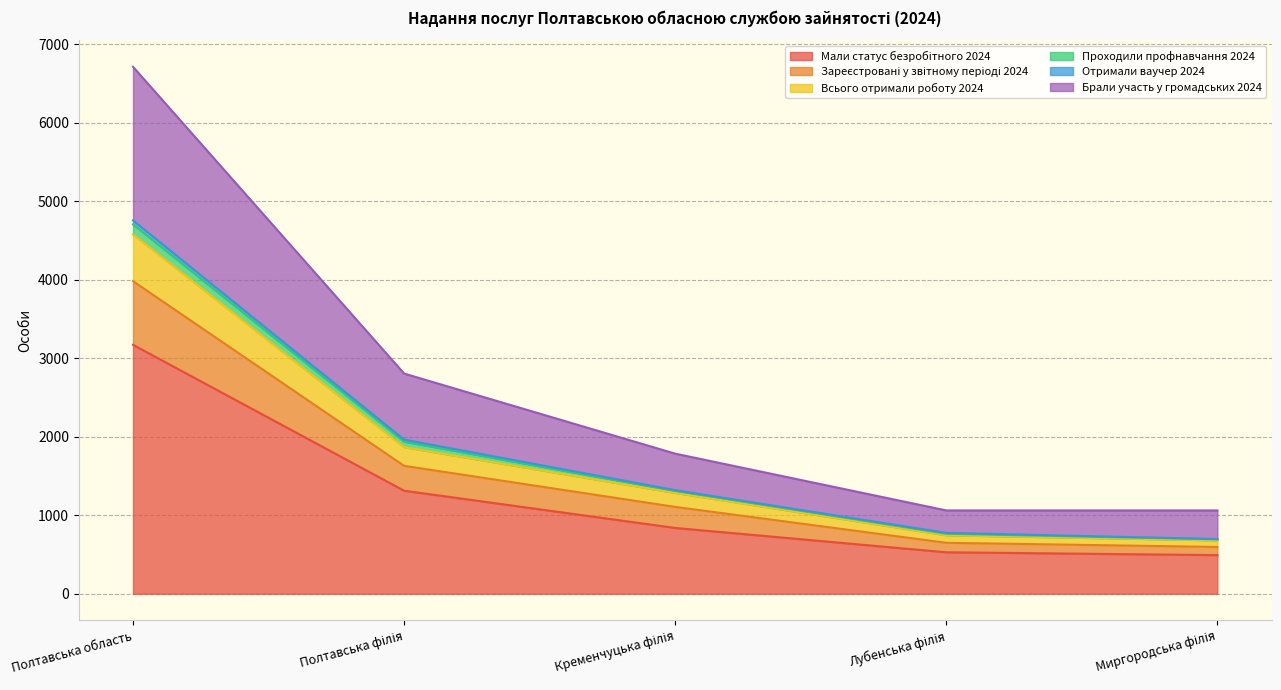

True or false: Всього отримали роботу 2024 has more than 0 interior local peaks.

False